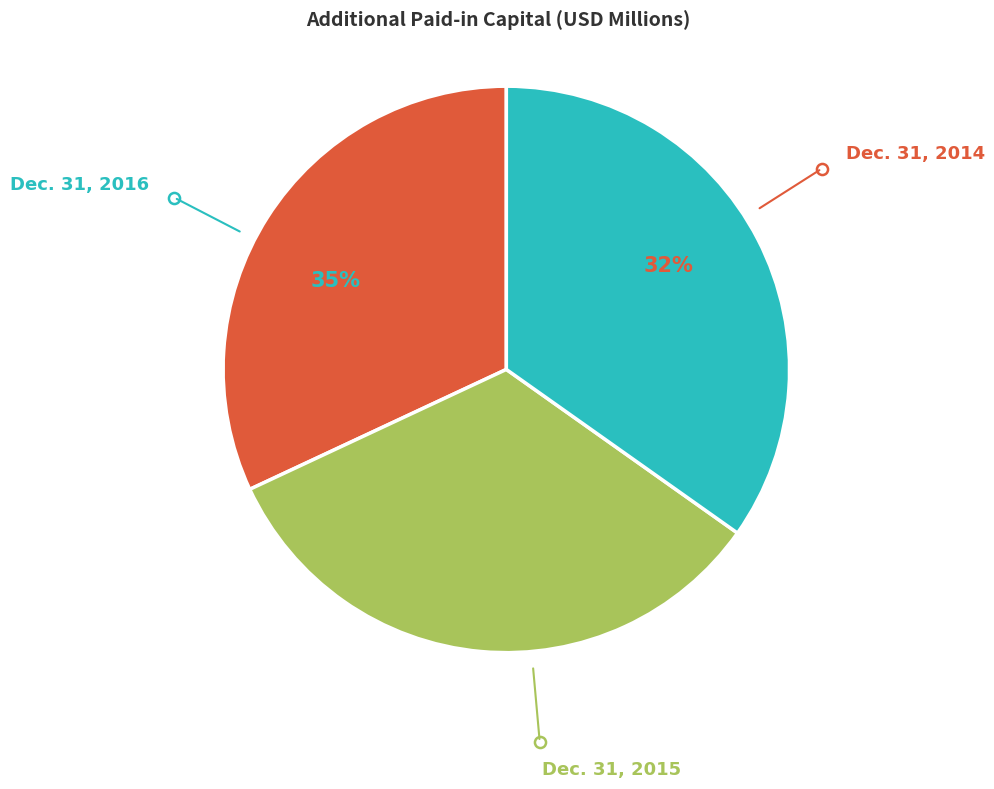

To the nearest percent, what is the average slice percentage?

33%